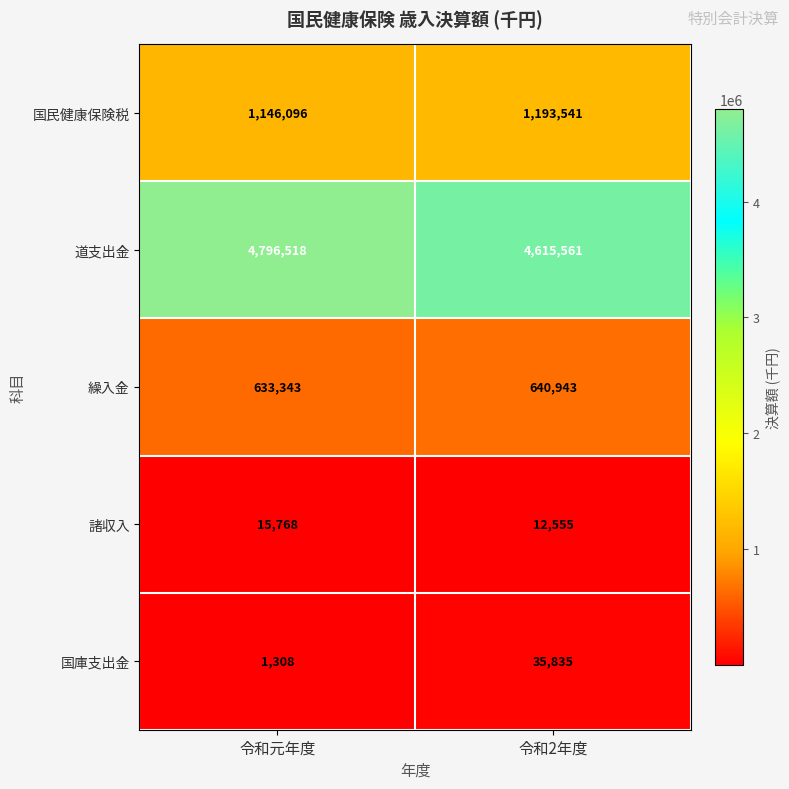

Reading left to right, list all the values displayed in this chart.

国民健康保険税: 令和元年度=1146096	令和2年度=1193541
道支出金: 令和元年度=4796518	令和2年度=4615561
繰入金: 令和元年度=633343	令和2年度=640943
諸収入: 令和元年度=15768	令和2年度=12555
国庫支出金: 令和元年度=1308	令和2年度=35835